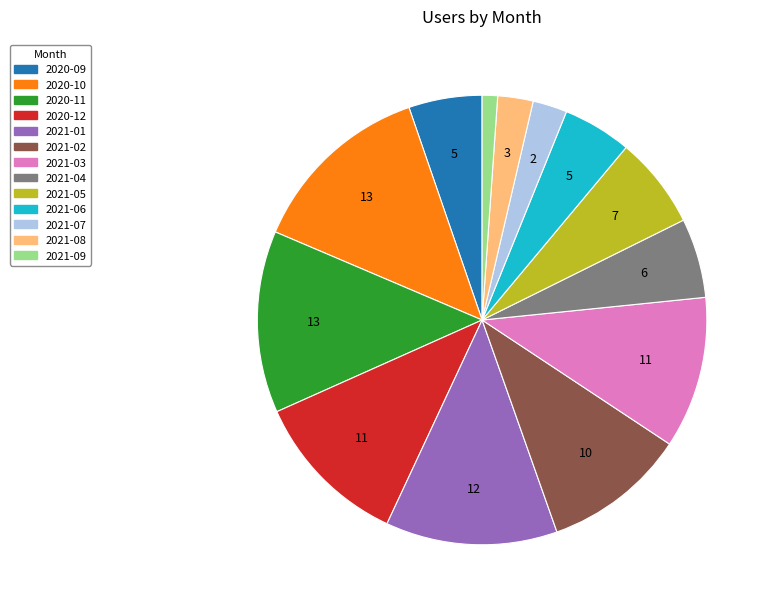

The 2021-04 slice represents 6% of the pie. True or false?

True